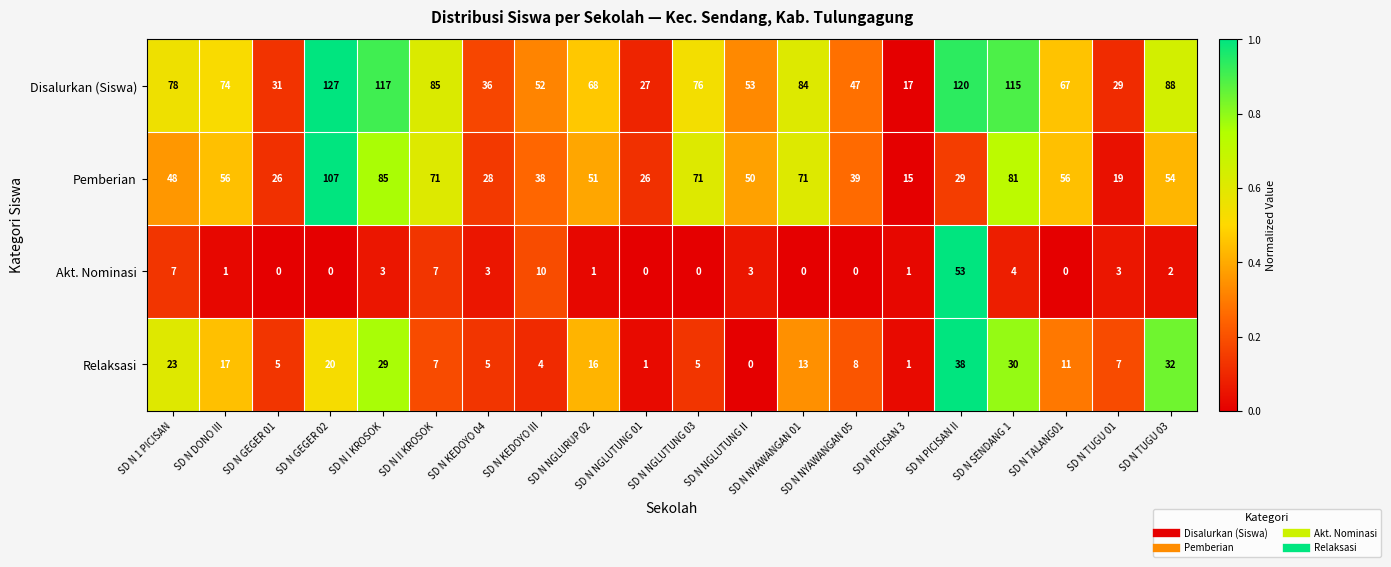

Count the number of data series in this chart.

4